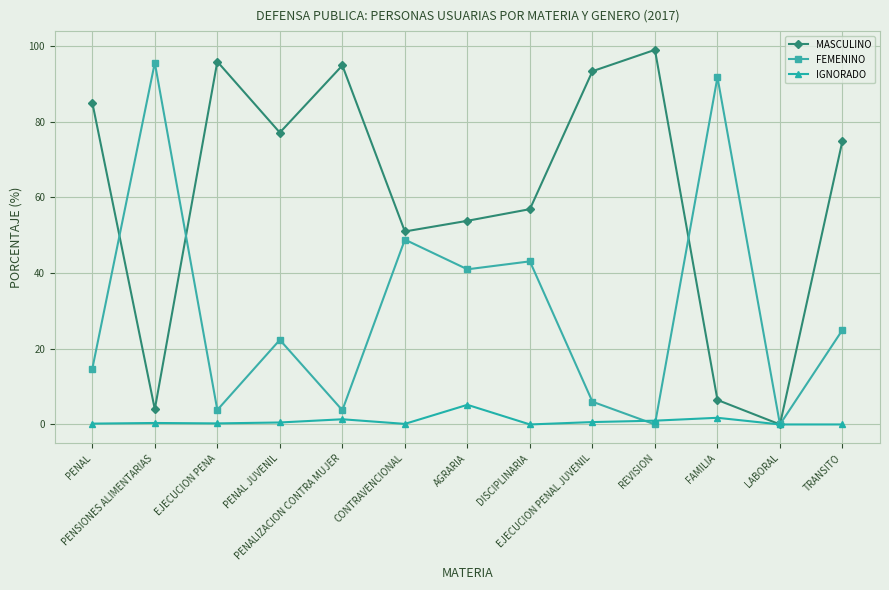

What value does the MASCULINO series have at EJECUCION PENA?

95.9